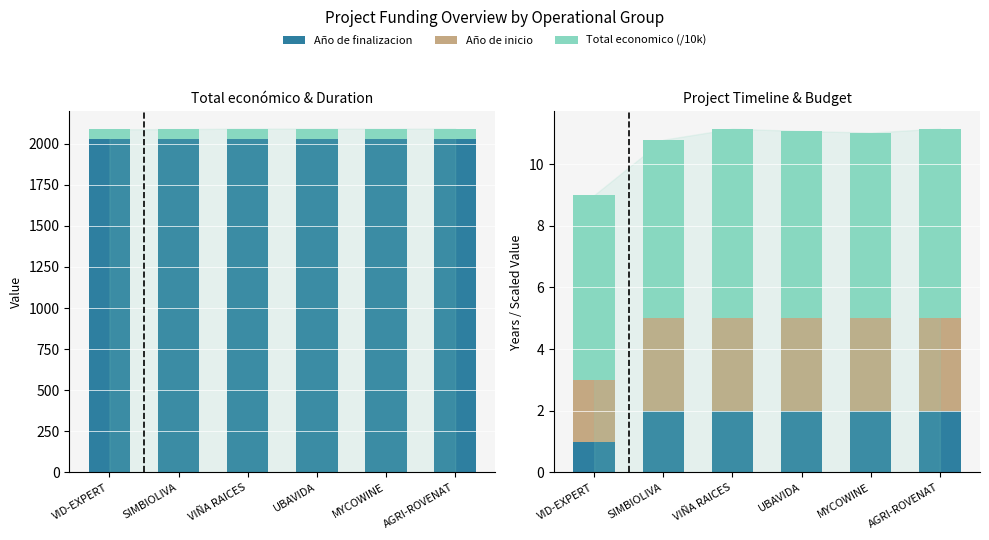

What is the minimum value shown in the chart?

1.0